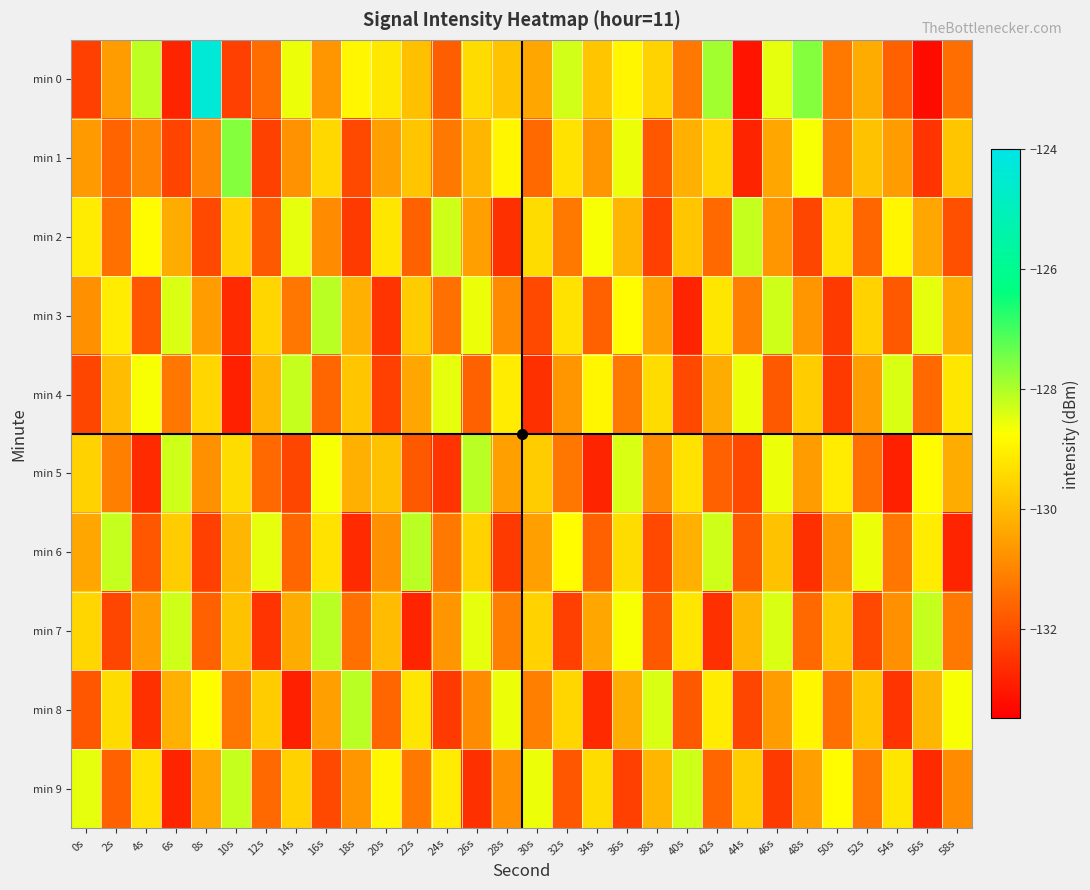

Count the number of categories in the chart.

30